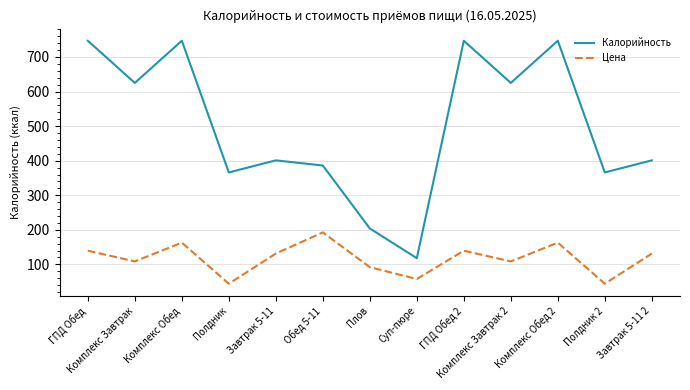

Read the Цена value at Суп-пюре.

57.7